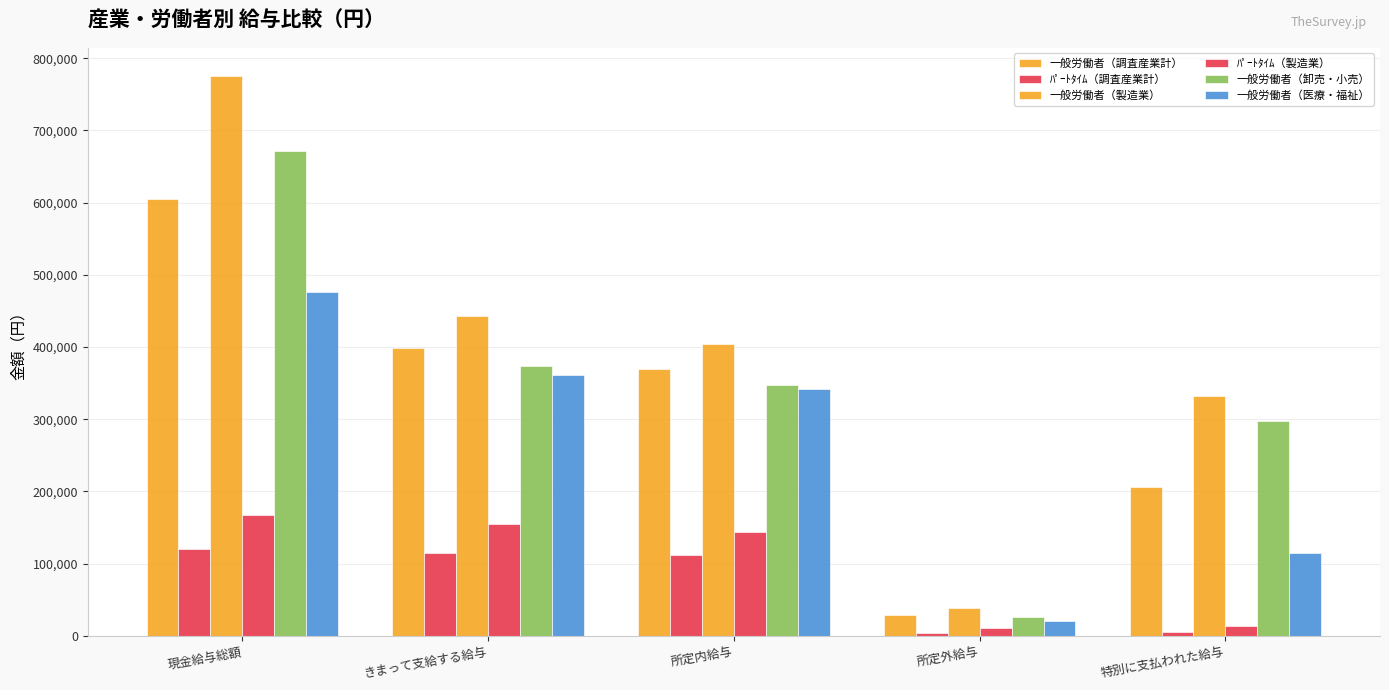

Reading left to right, list all the values displayed in this chart.

一般労働者（調査産業計）: 現金給与総額=604401	きまって支給する給与=398274	所定内給与=369928	所定外給与=28346	特別に支払われた給与=206127
ﾊﾟｰﾄﾀｲﾑ（調査産業計）: 現金給与総額=120368	きまって支給する給与=114889	所定内給与=111311	所定外給与=3578	特別に支払われた給与=5479
一般労働者（製造業）: 現金給与総額=775582	きまって支給する給与=442812	所定内給与=403861	所定外給与=38951	特別に支払われた給与=332770
ﾊﾟｰﾄﾀｲﾑ（製造業）: 現金給与総額=167958	きまって支給する給与=154248	所定内給与=143944	所定外給与=10304	特別に支払われた給与=13710
一般労働者（卸売・小売）: 現金給与総額=671181	きまって支給する給与=373756	所定内給与=347138	所定外給与=26618	特別に支払われた給与=297425
一般労働者（医療・福祉）: 現金給与総額=476297	きまって支給する給与=361420	所定内給与=341615	所定外給与=19805	特別に支払われた給与=114877